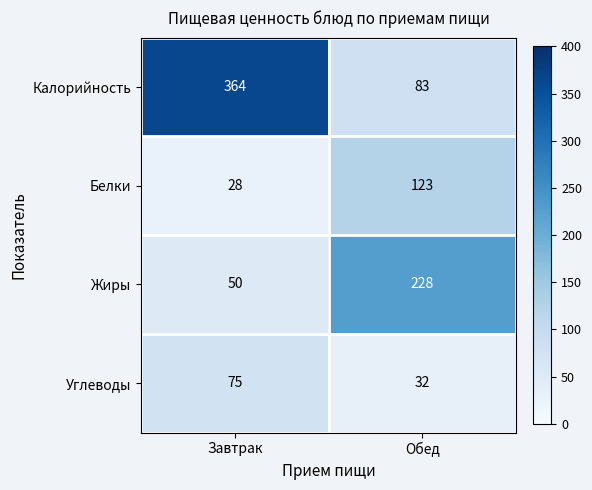

Read the Жиры value at Завтрак, to the nearest 50.

50